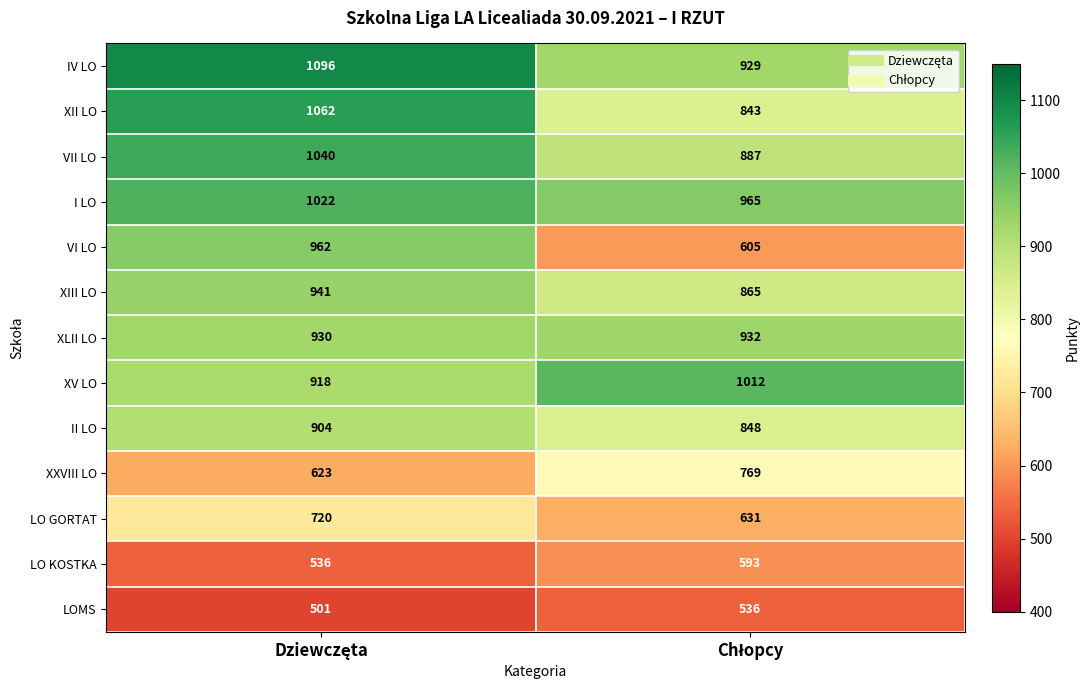

Which series has the widest spread of values?

VI LO